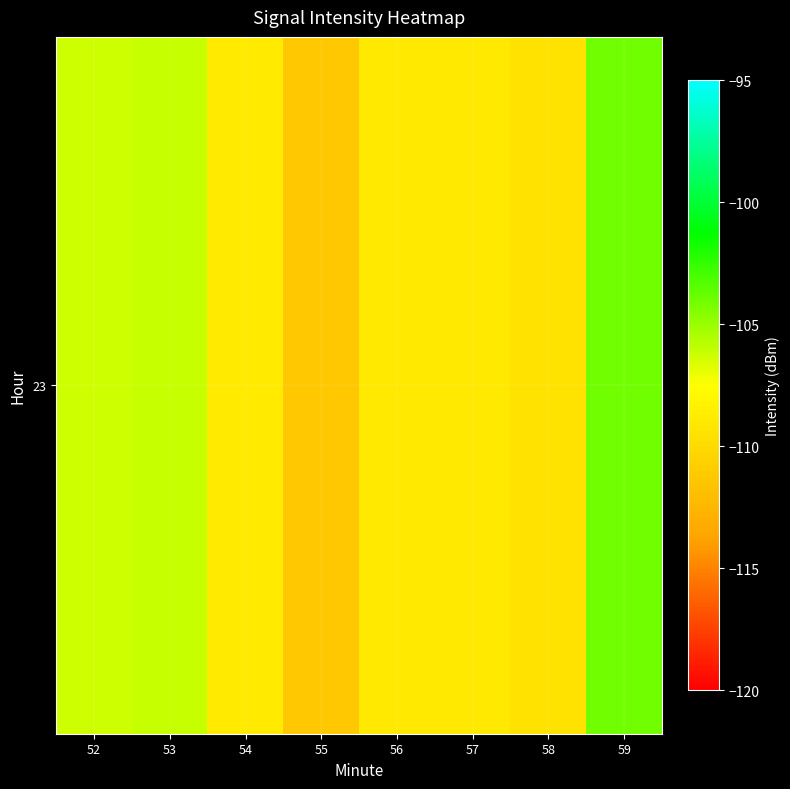

The value at 53 is -106.1. True or false?

True